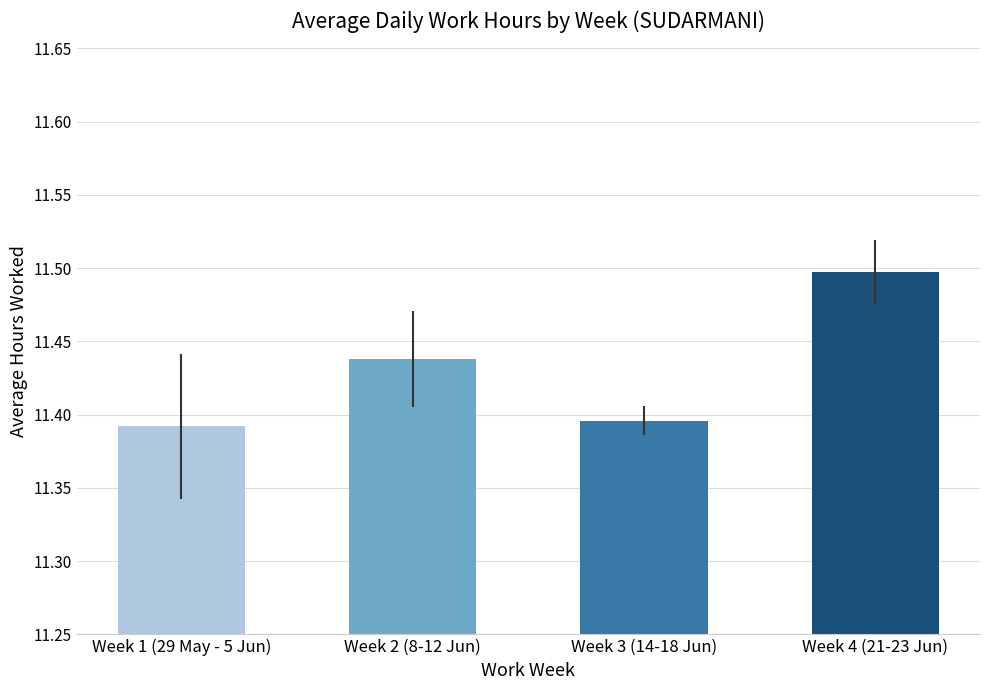

What is the sum of all values?

45.7